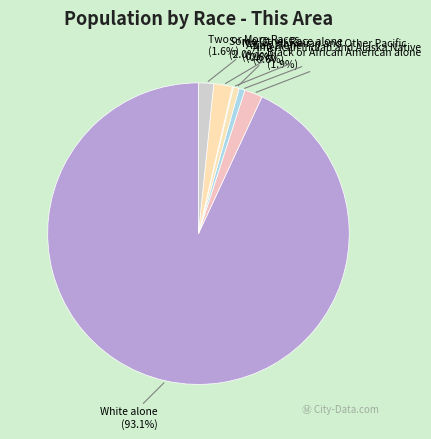

What is the largest slice in the pie chart?

White alone